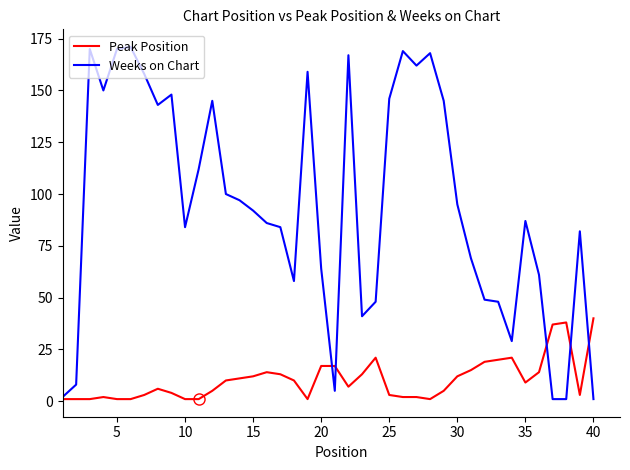

What is the highest value of the Weeks on Chart series?

171